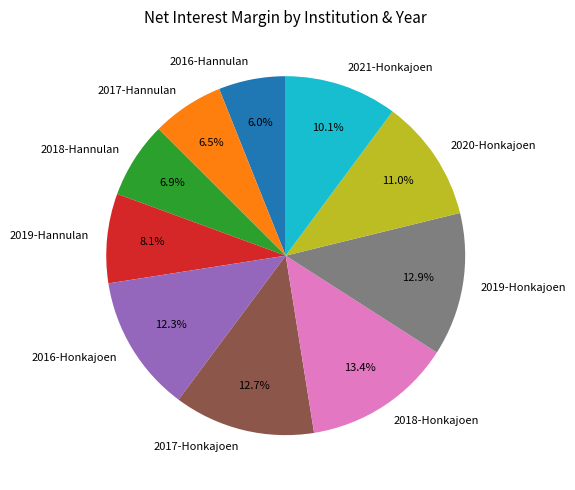

How many slices are in this pie chart?

10